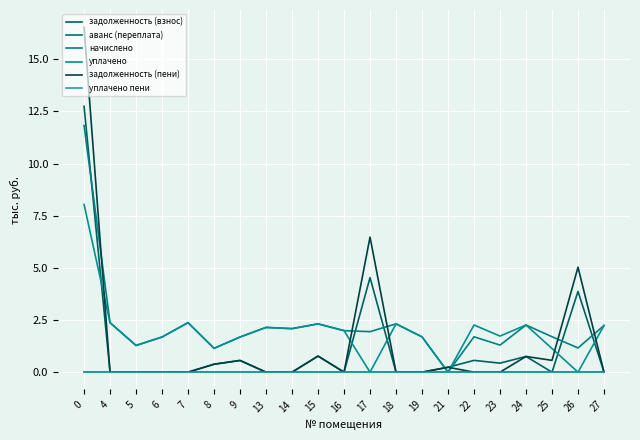

What is the value of the задолженность (пени) point at the 1st from the left?

16.5